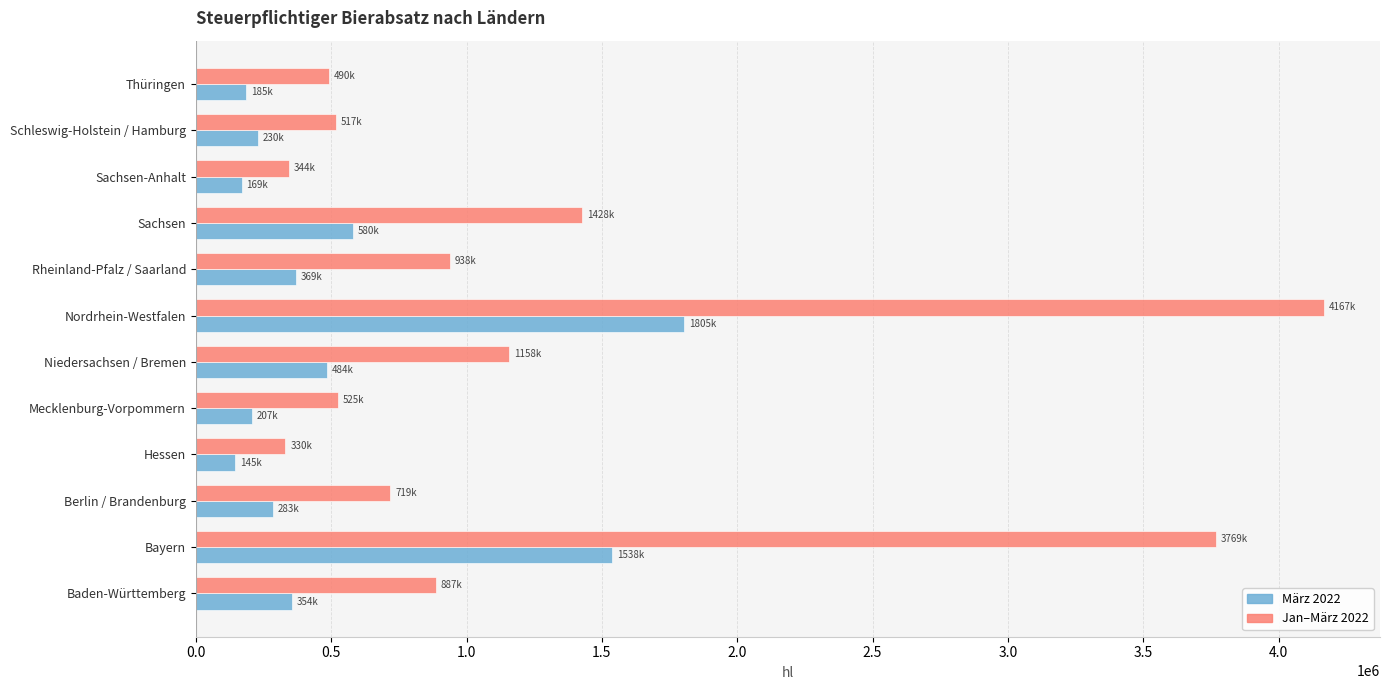

Rank the series by their maximum value, from highest to lowest.

Jan–März 2022, März 2022